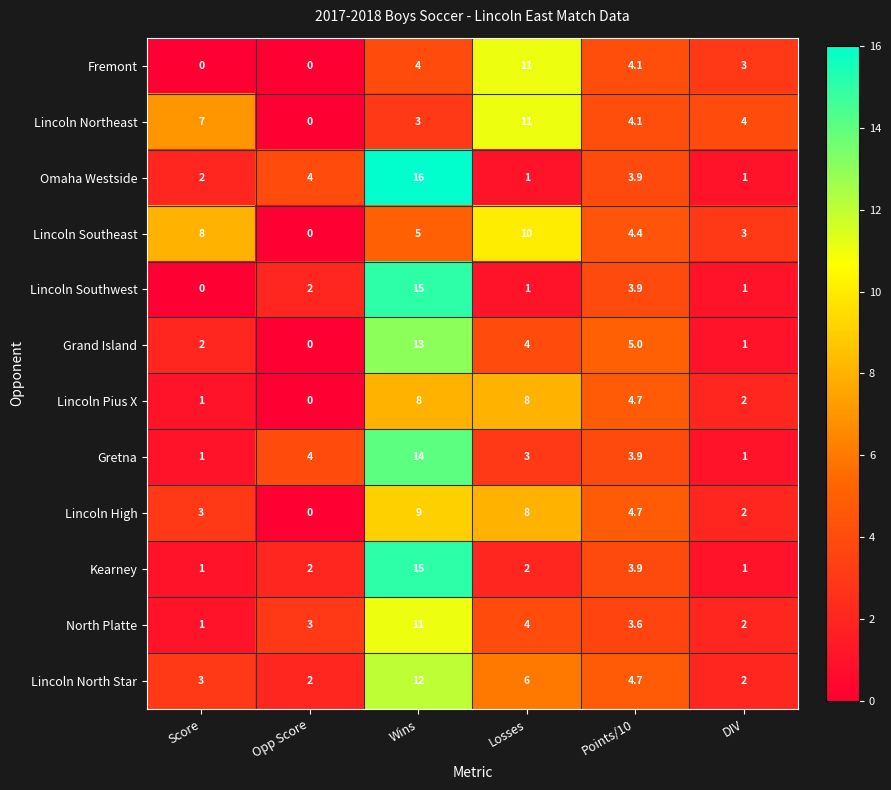

What is the maximum value shown in the chart?

16.0